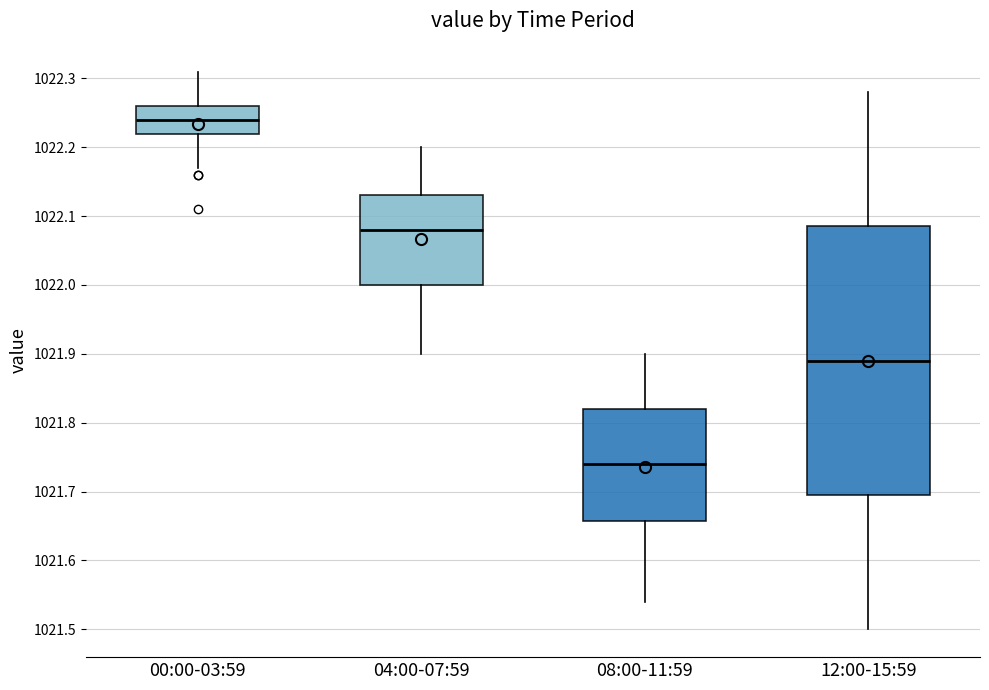

Which box has the lowest median line?

08:00-11:59